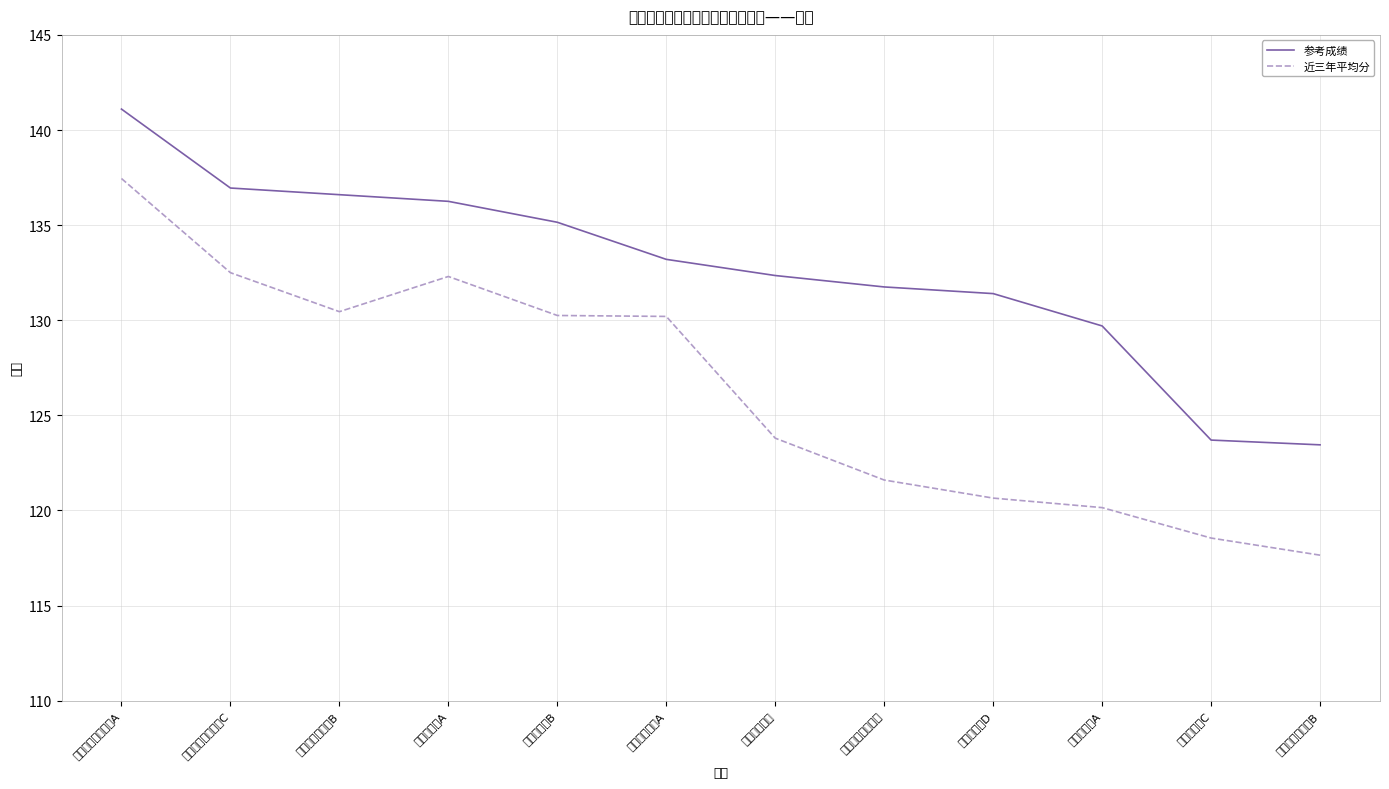

Between 法院法官助理A and 三河市乡镇D, which series saw the biggest shift?

近三年平均分